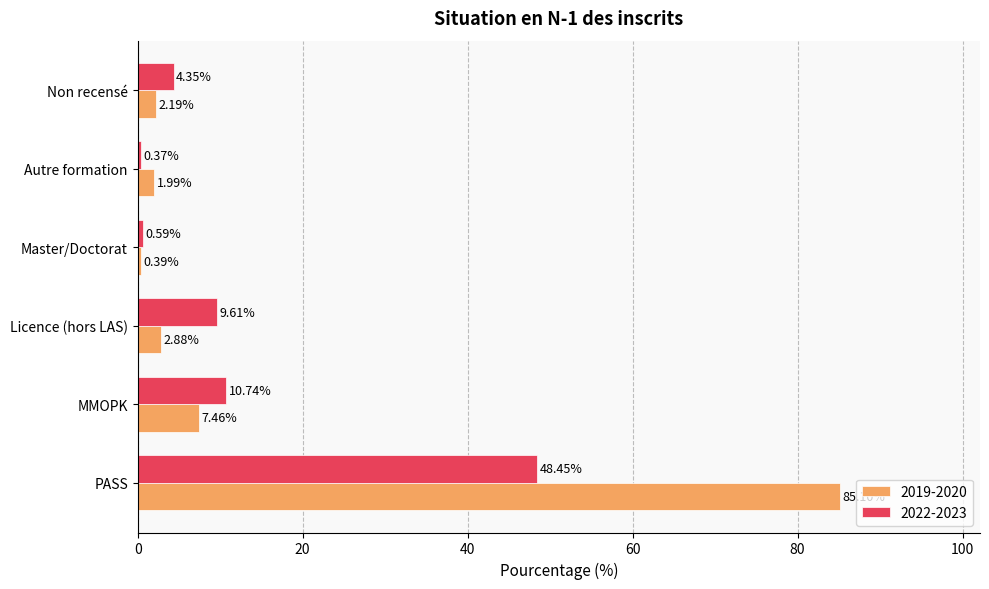

Which category has the highest value in the 2019-2020 series?

PASS